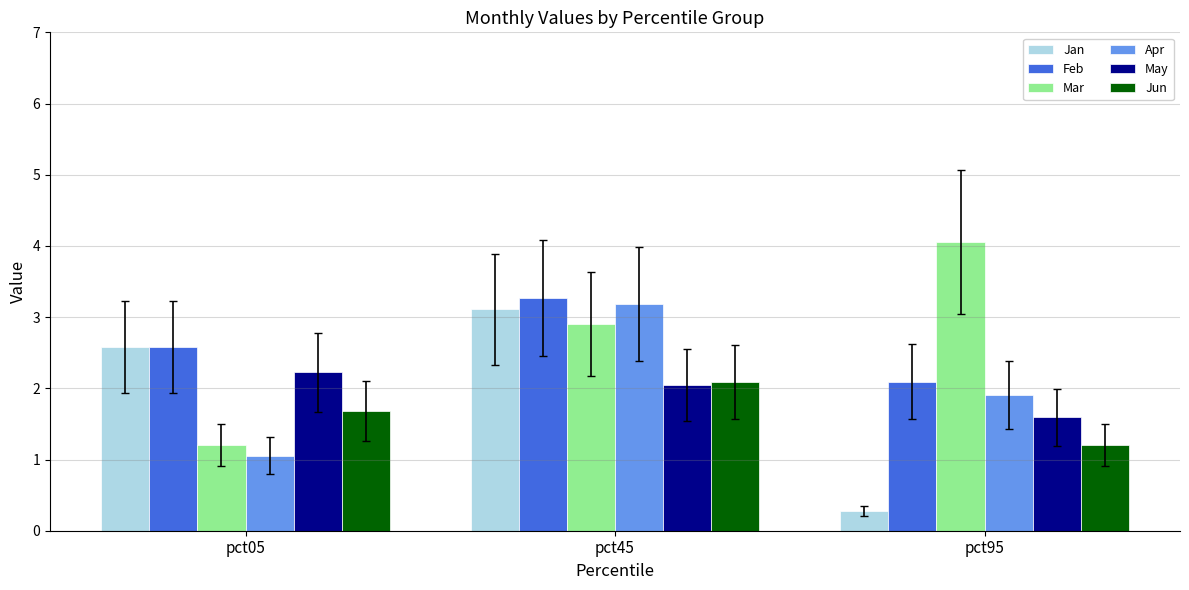

Reading left to right, transcribe all the data shown in this chart.

Jan: 2.6	3.1	0.3
Feb: 2.6	3.3	2.1
Mar: 1.2	2.9	4.1
Apr: 1.1	3.2	1.9
May: 2.2	2.0	1.6
Jun: 1.7	2.1	1.2